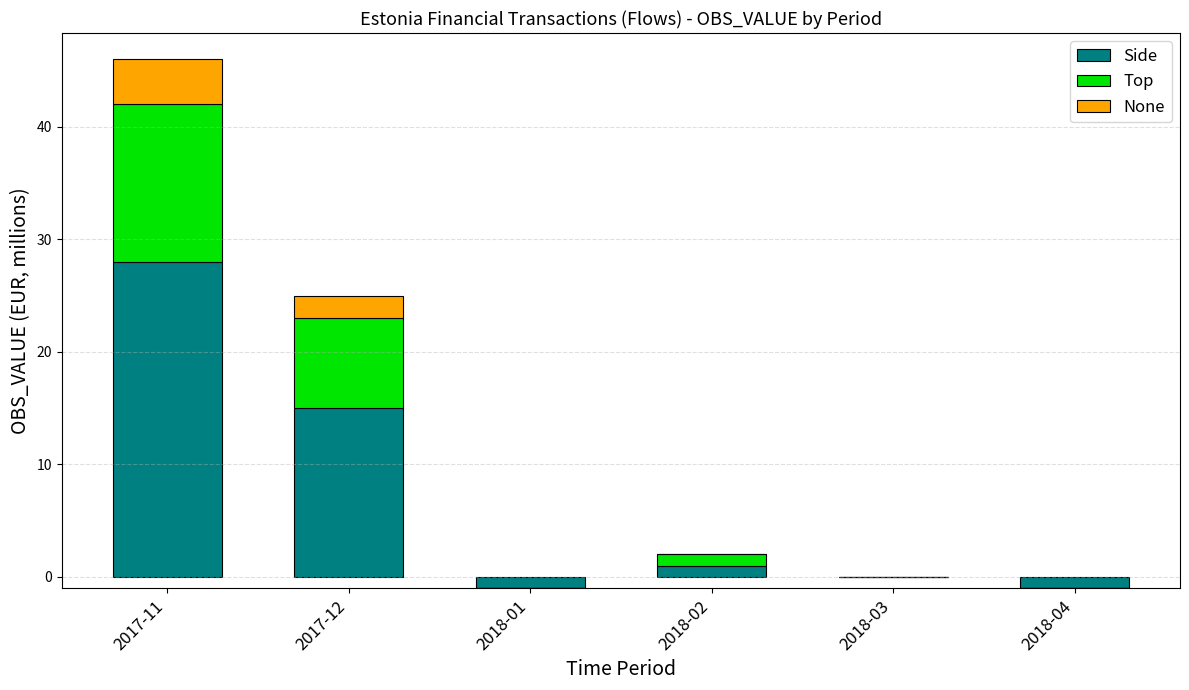

What is the total value across all series at 2017-11?

46